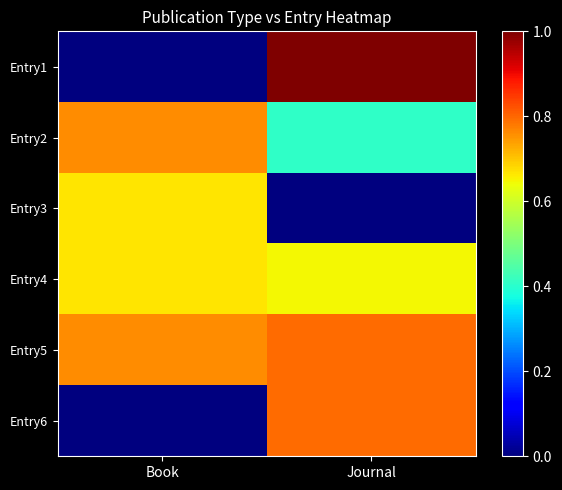

What is the difference between the highest and lowest values at Book?

0.8